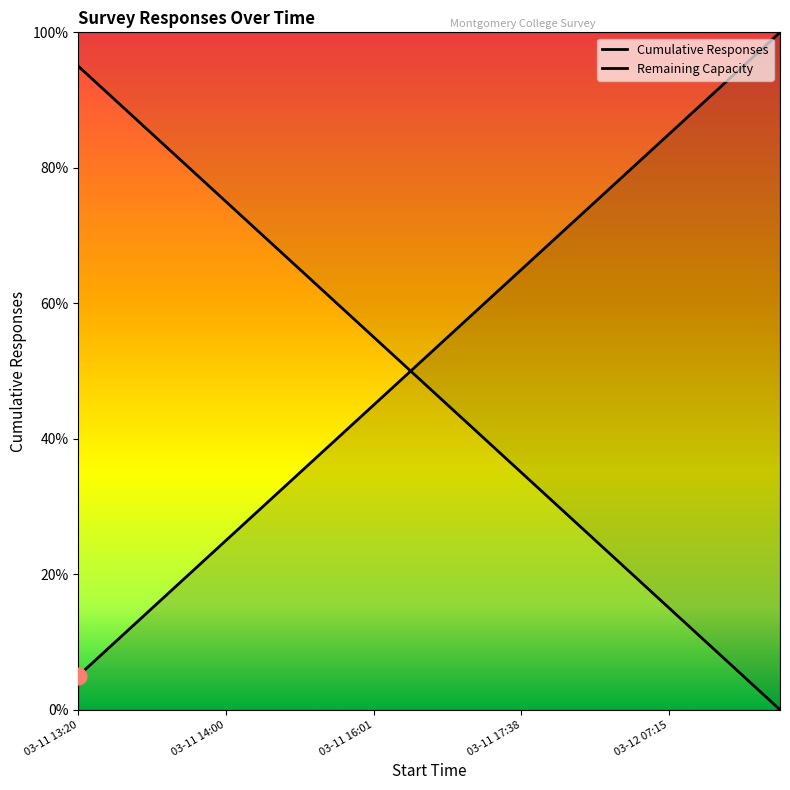

What is the difference between the maximum and minimum values?

95.0